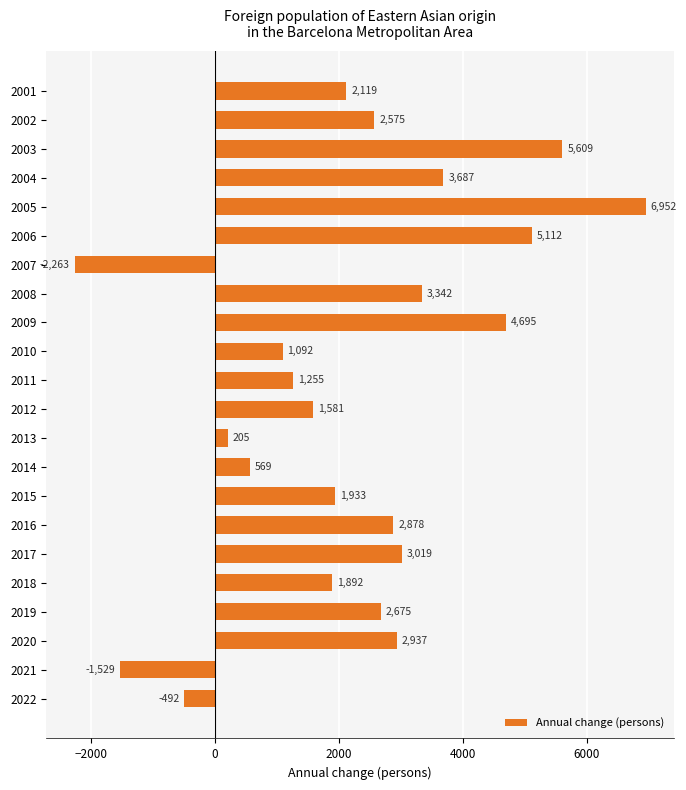

Rank the categories by value from lowest to highest.

2007, 2021, 2022, 2013, 2014, 2010, 2011, 2012, 2018, 2015, 2001, 2002, 2019, 2016, 2020, 2017, 2008, 2004, 2009, 2006, 2003, 2005